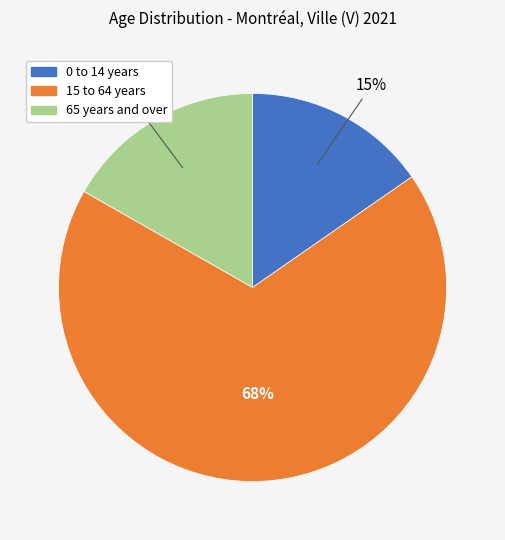

Which slice is the largest?

15 to 64 years